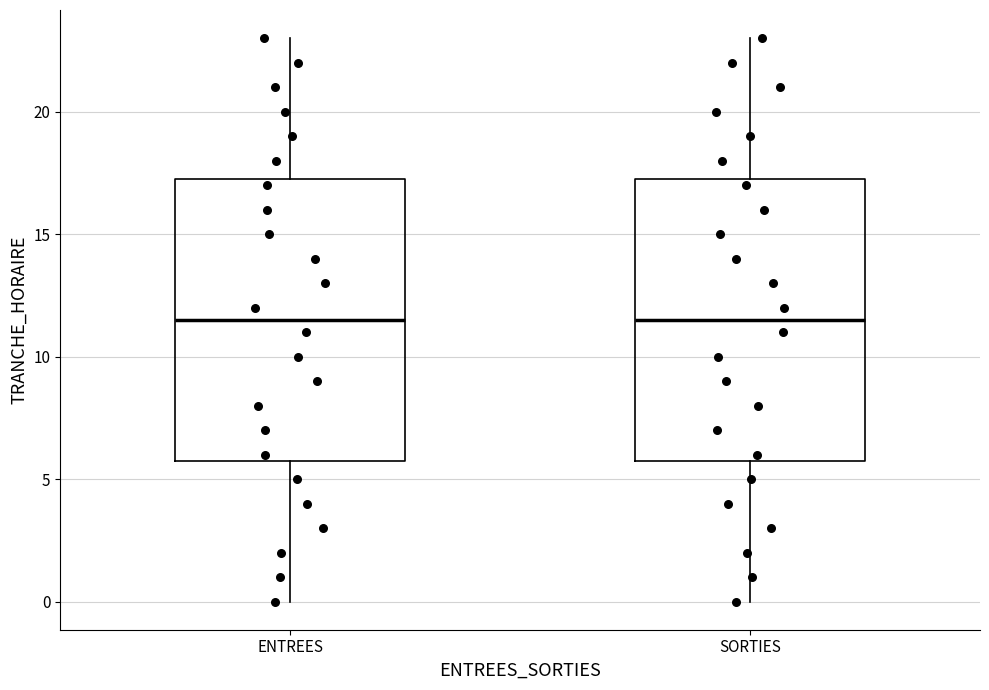

Where does the lower whisker of the box for SORTIES end on the y-axis? The values are not printed on the chart, so give them approximately, as read against the axis.

0.0